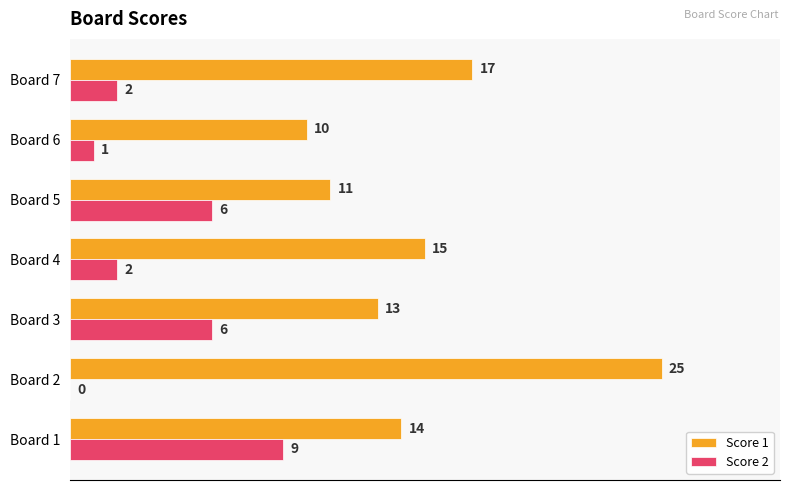

How many Score 2 values are between 1 and 6?

5